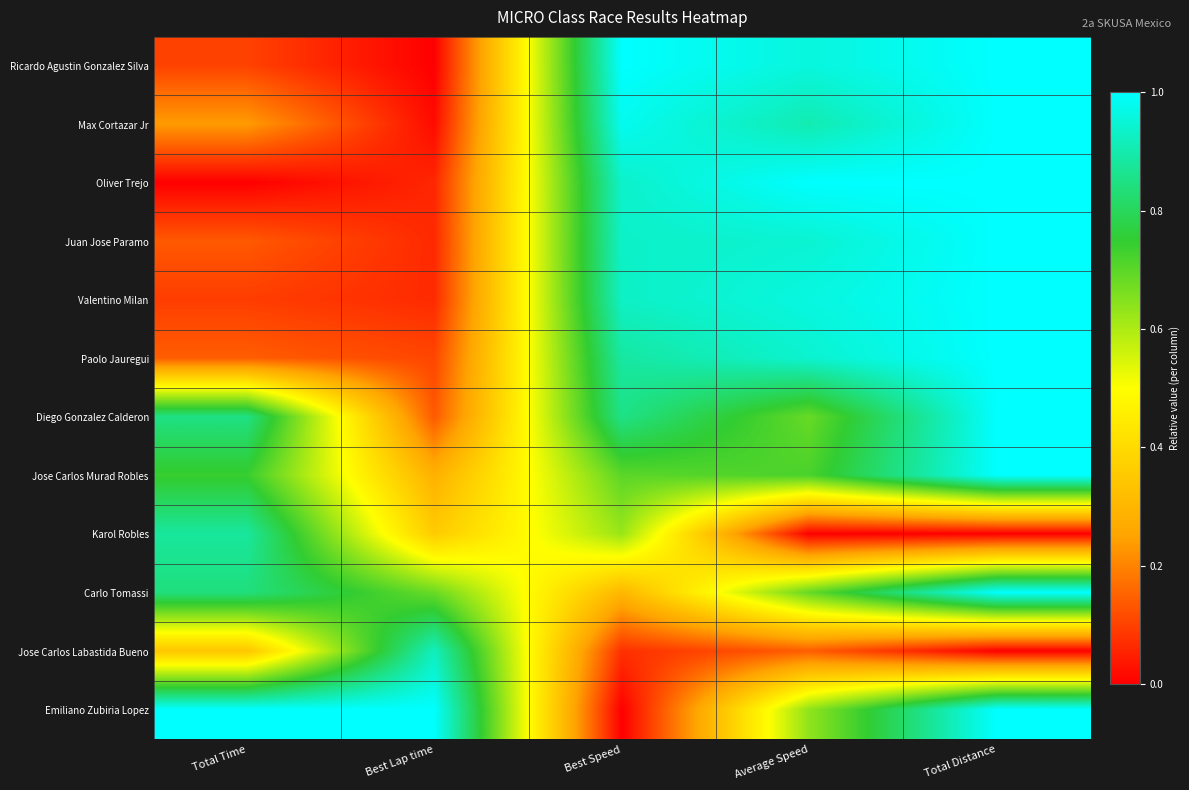

Which category has the highest value across all series?

Best Speed